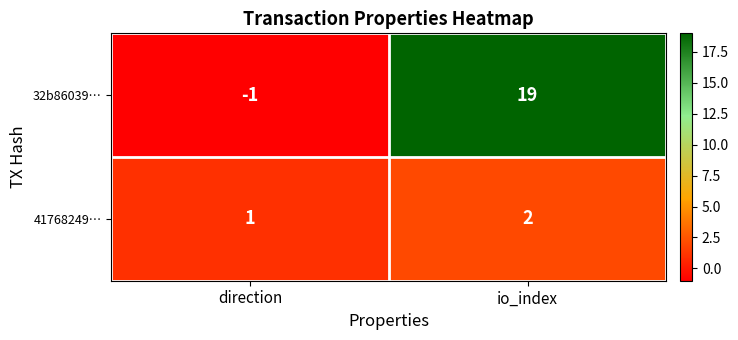

Reading left to right, transcribe all the data shown in this chart.

32b86039…: -1	19
41768249…: 1	2